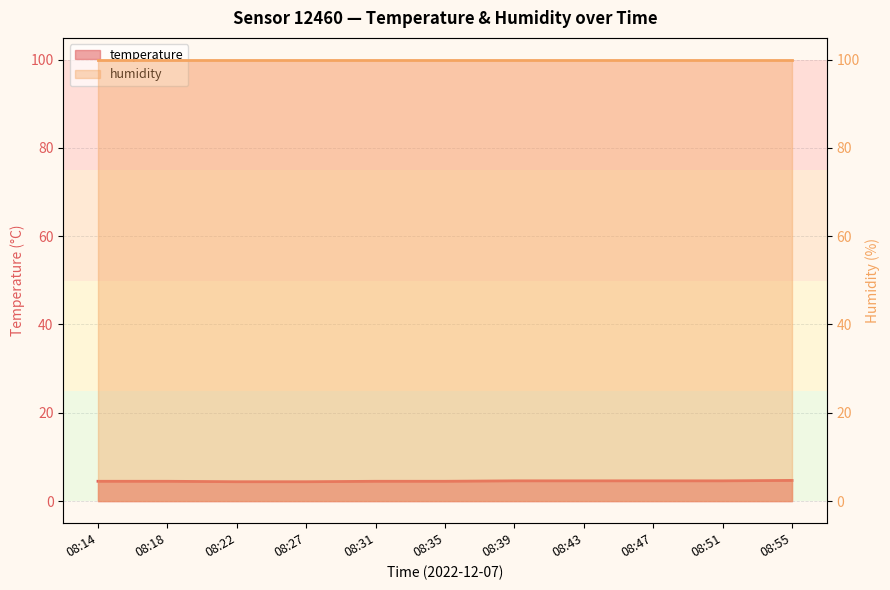

List the labels in order of value, largest first.

08:55, 08:39, 08:43, 08:47, 08:51, 08:14, 08:18, 08:31, 08:35, 08:22, 08:27